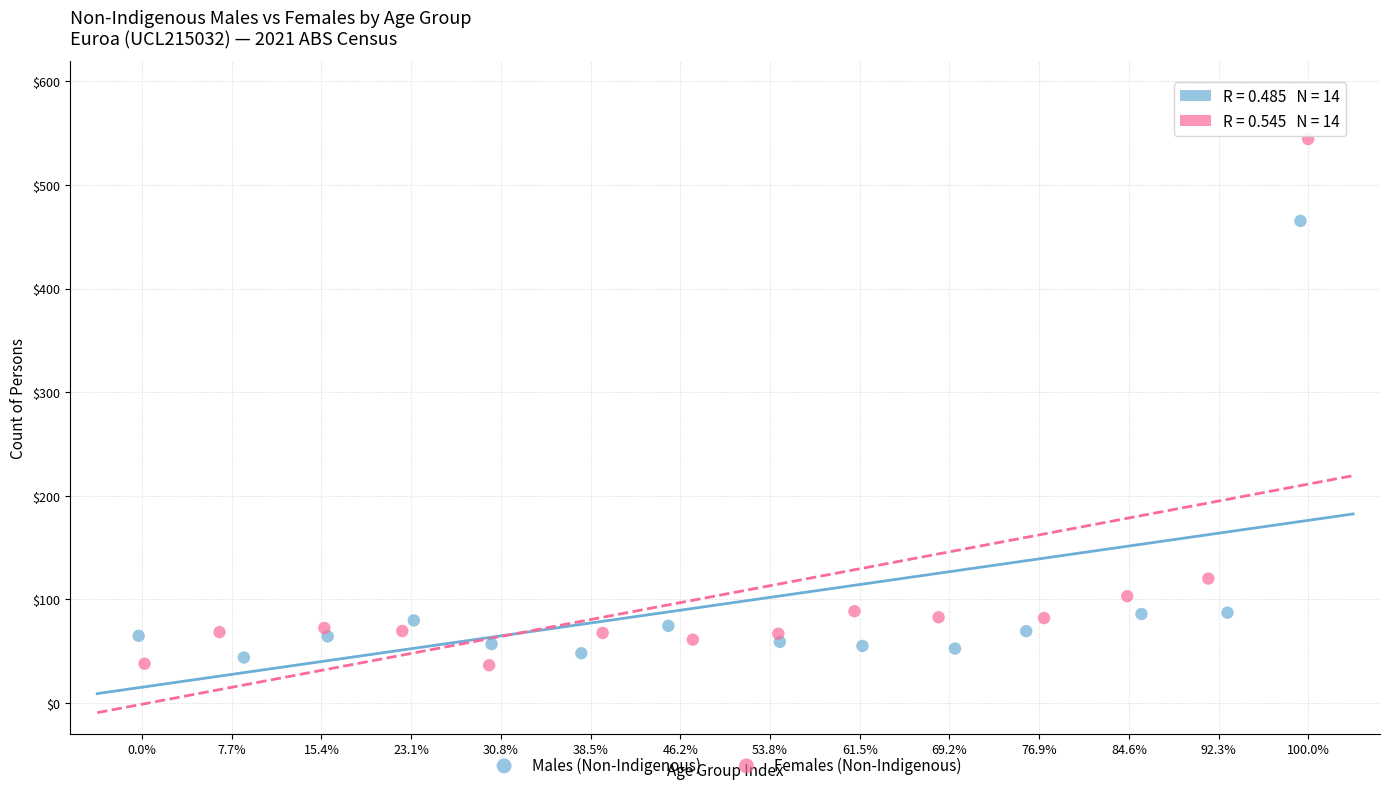

Which series contains the highest Y value?

Females (Non-Indigenous)